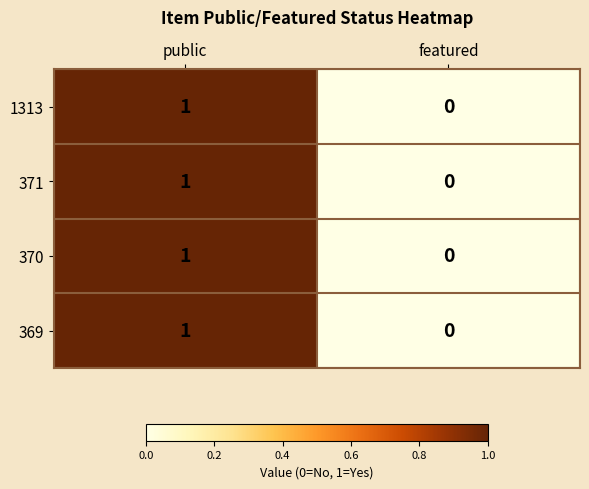

At which category is the sum across all series the highest?

public